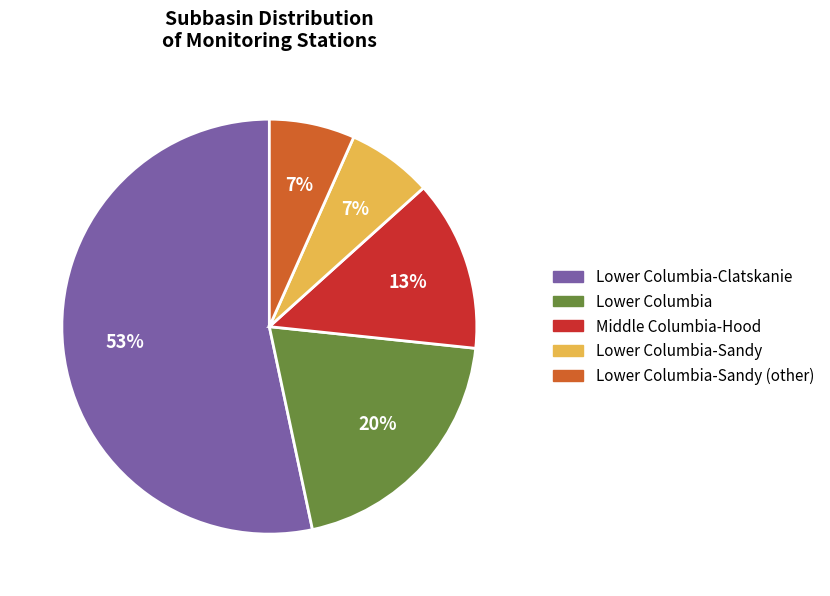

How many slices are in this pie chart?

5